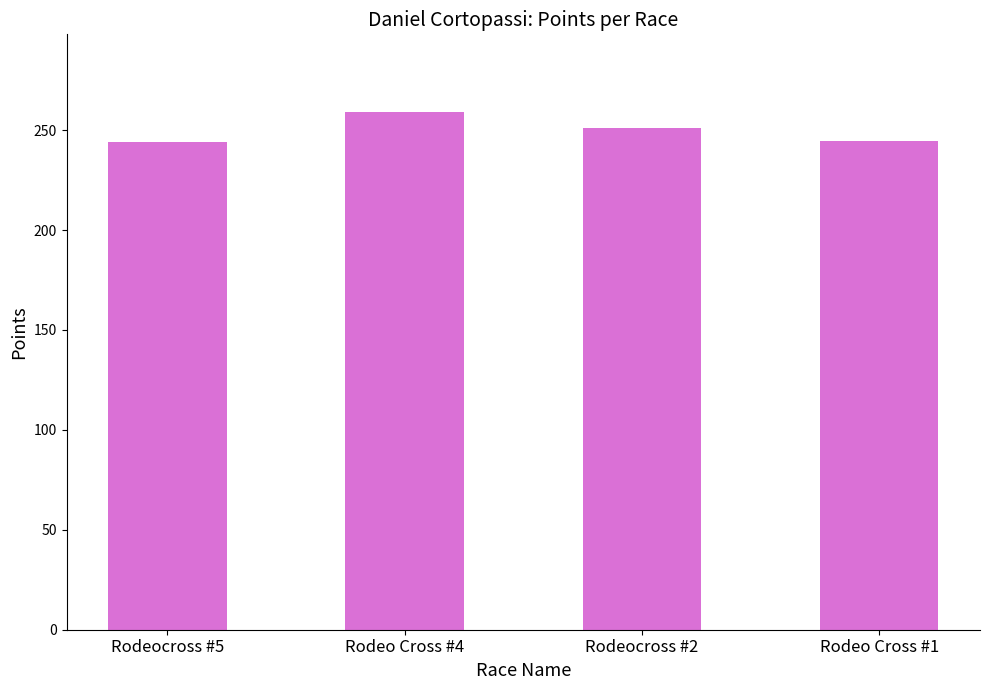

Are the bars grouped side by side (vs. stacked)?

No